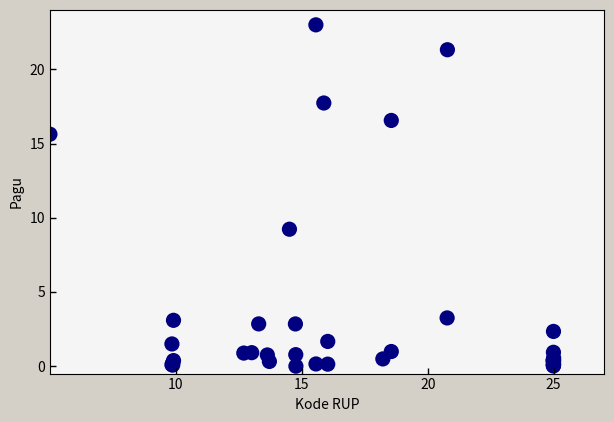

What Y value in the scatter plot is closest to 11?

9.2